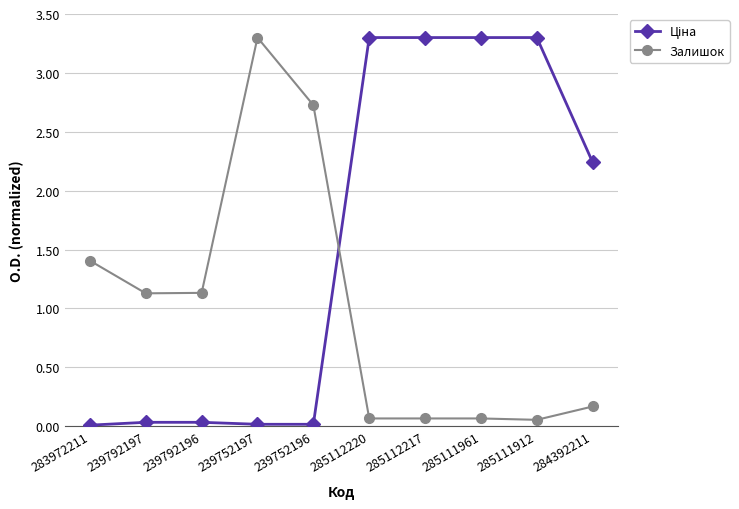

What is the maximum value for Залишок?

3.3